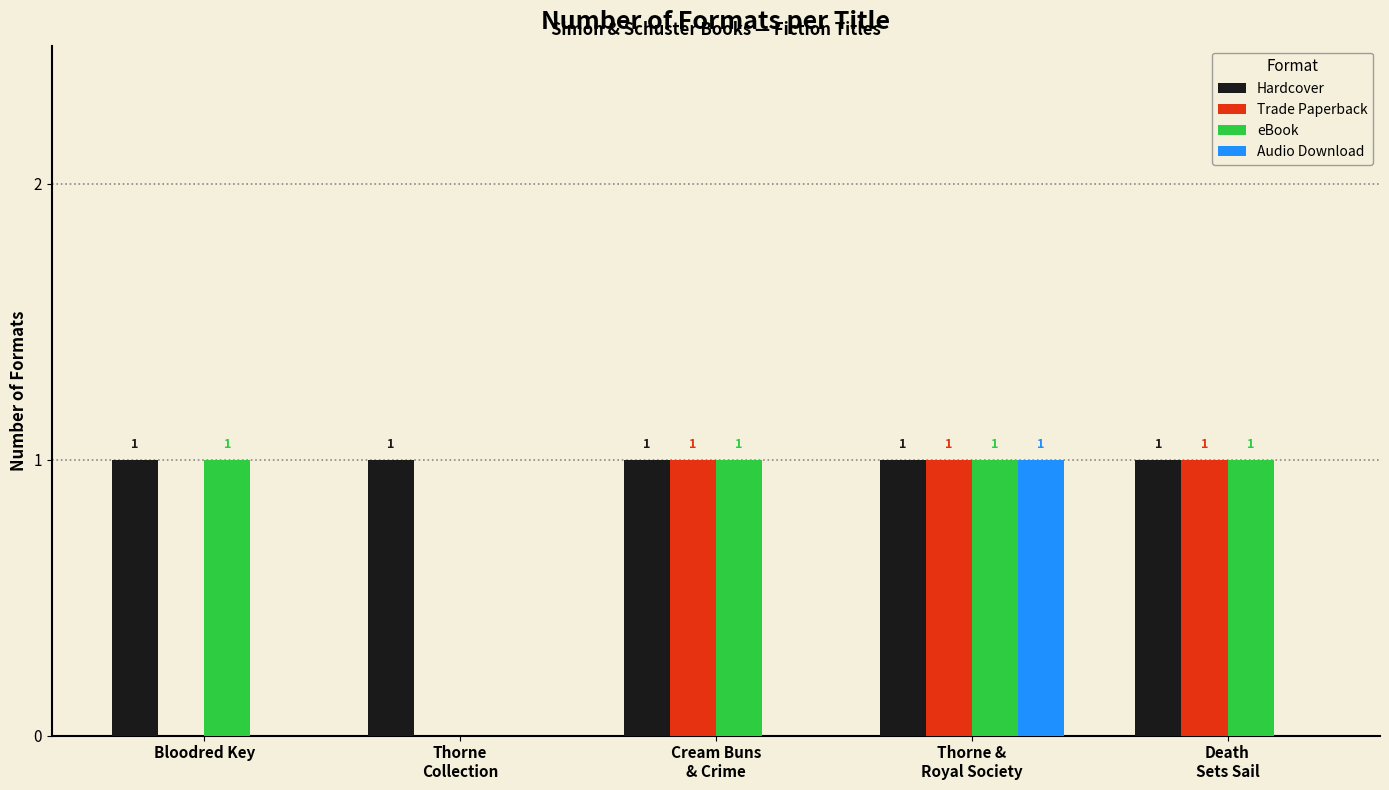

True or false: Audio Download has a value of 1 at Bloodred Key.

False